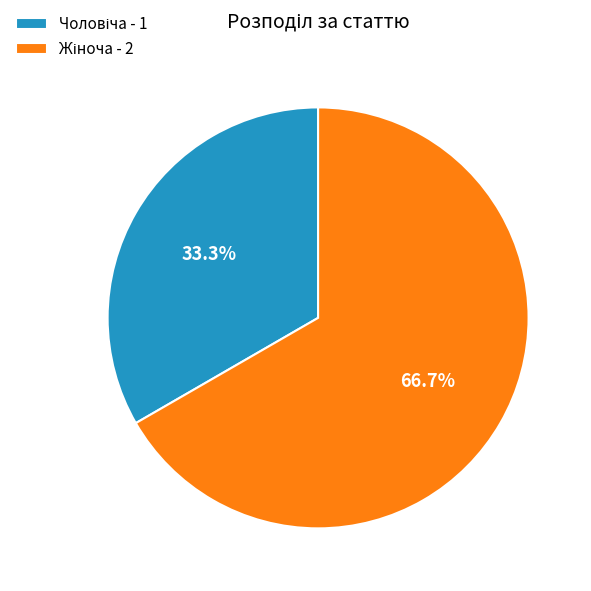

Is there a majority slice in this chart?

Yes